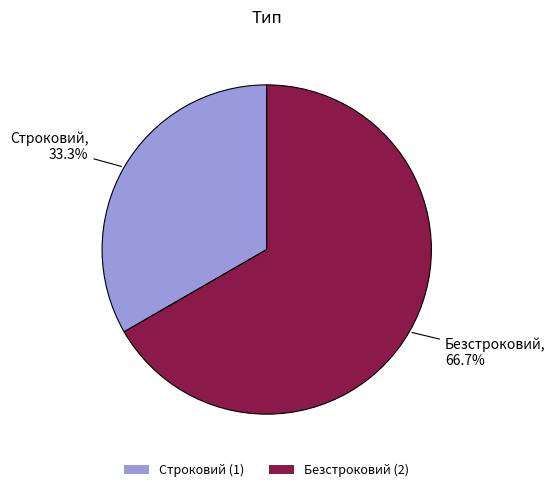

What percentage is the Безстроковий slice, to the nearest percent?

67%